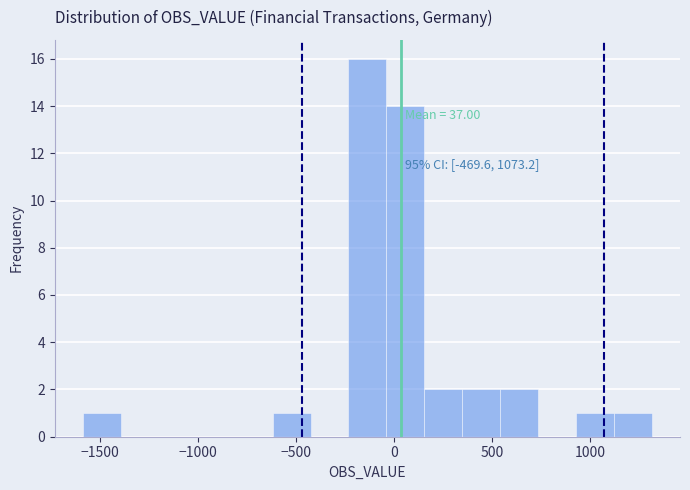

Around what value on the x-axis is the tallest bar? Give the approximate position of its centre, as read against the axis.

-150